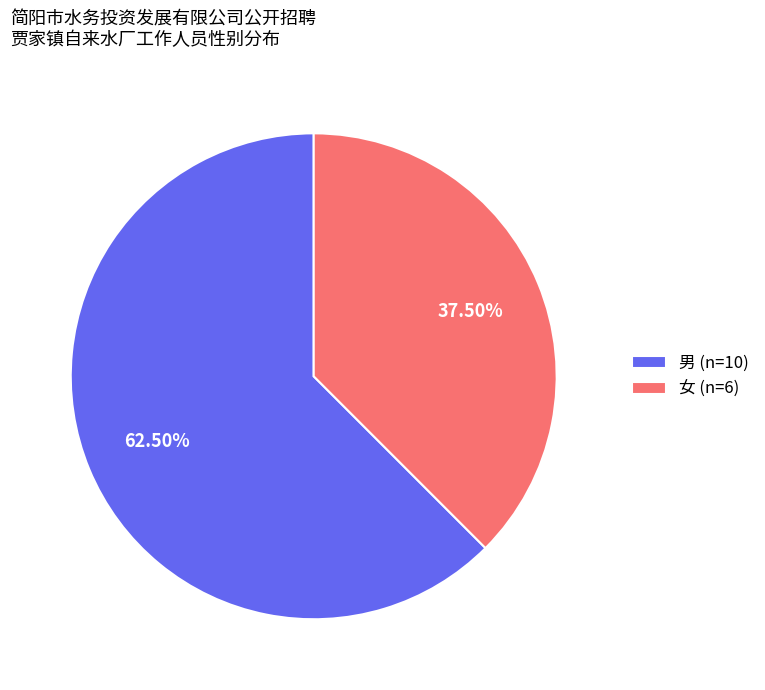

Count the number of slices in the pie.

2